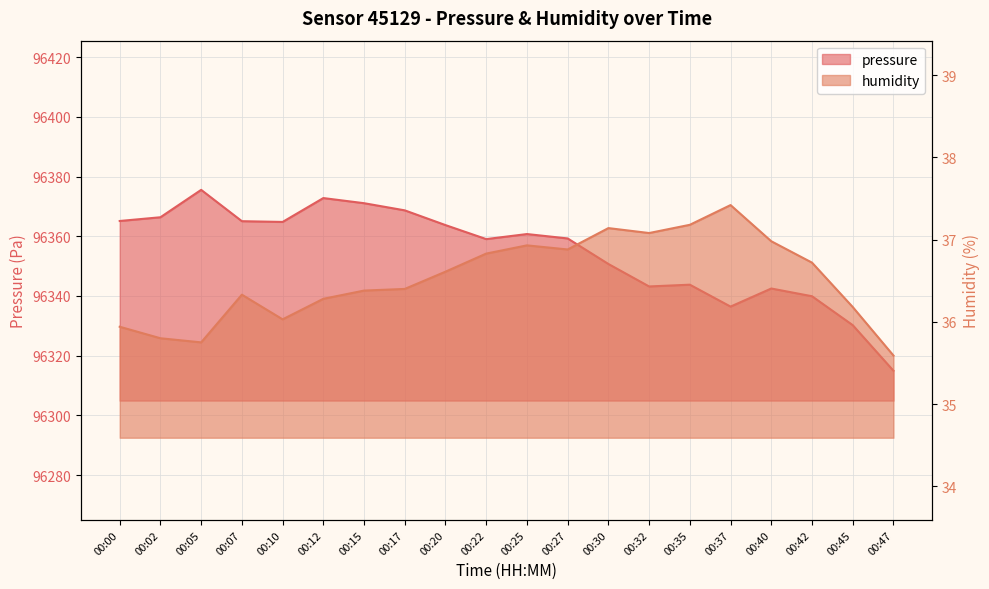

At which label does humidity reach its minimum?

00:47